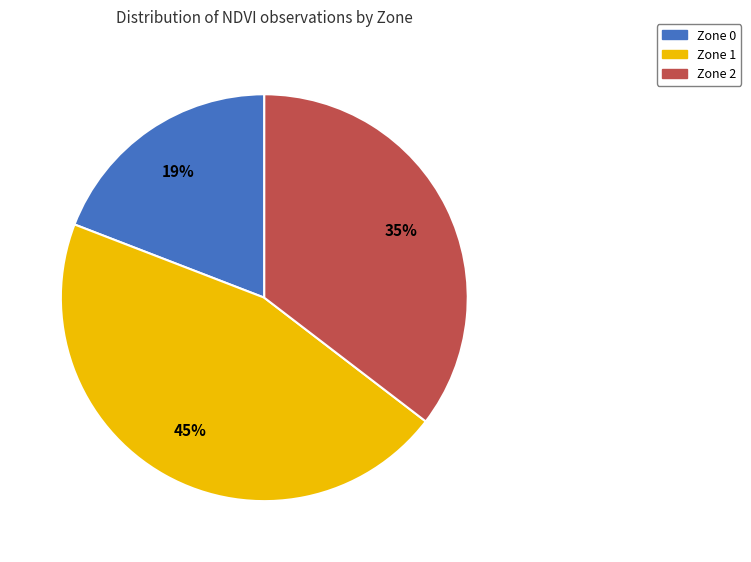

How many segments does this pie chart have?

3